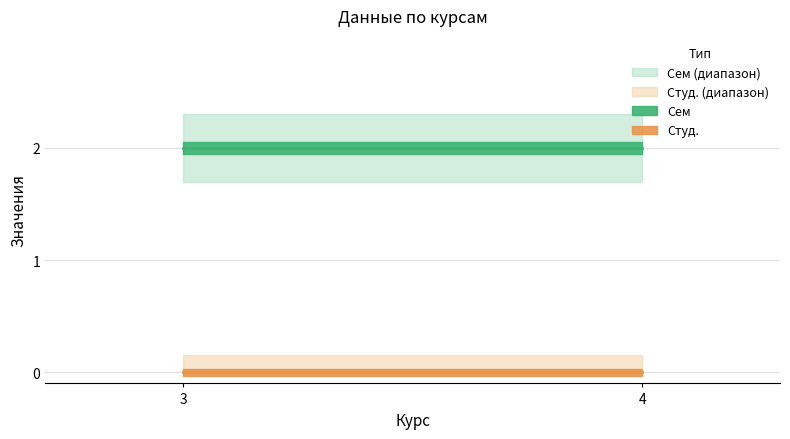

What is the spread (max minus min) of values at 4?

2